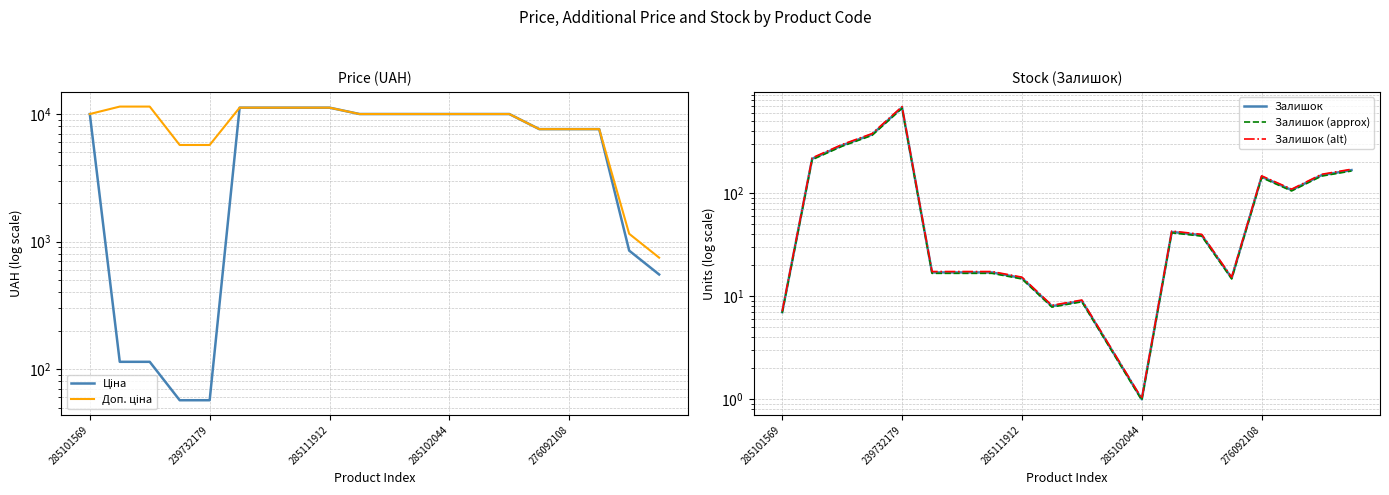

What is the label of the 7th point from the left?

6